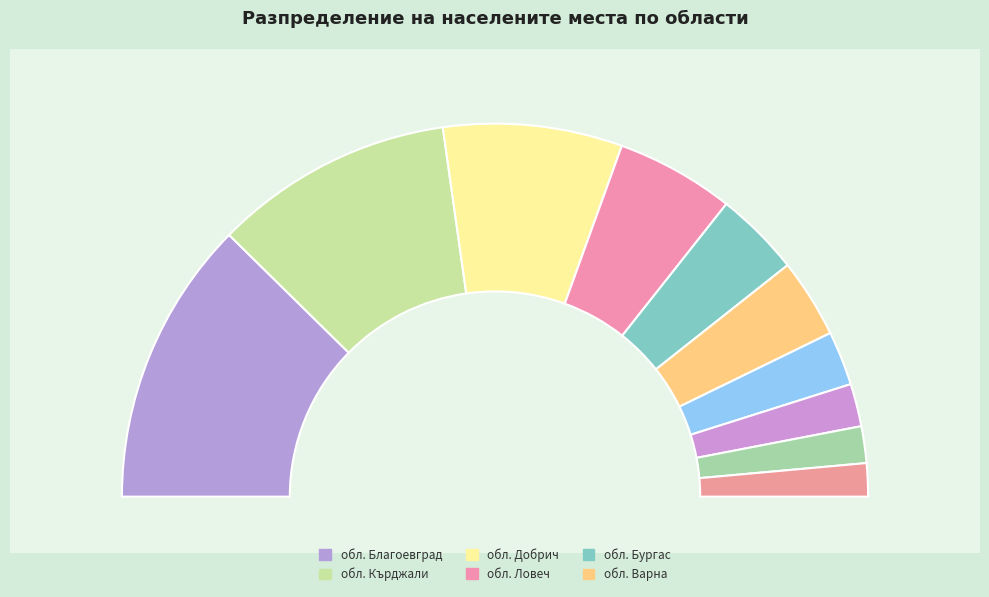

How many slices are in this pie chart?

10